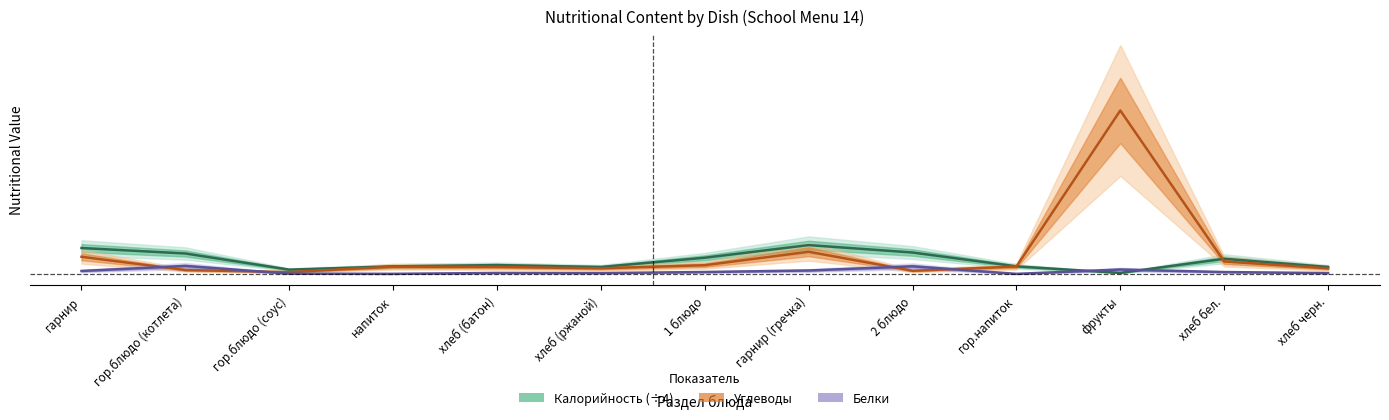

Which series has the largest range (max minus min)?

Углеводы